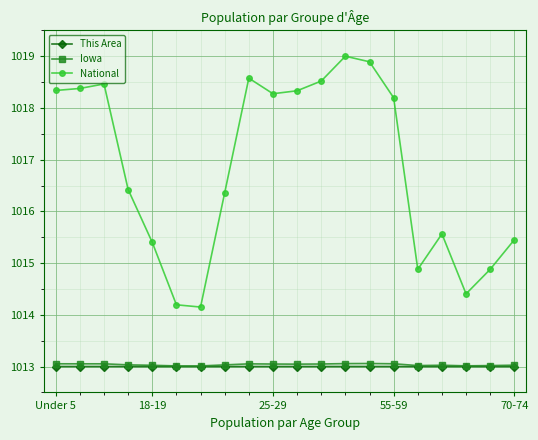

What is the lowest value of the This Area series?

1013.0